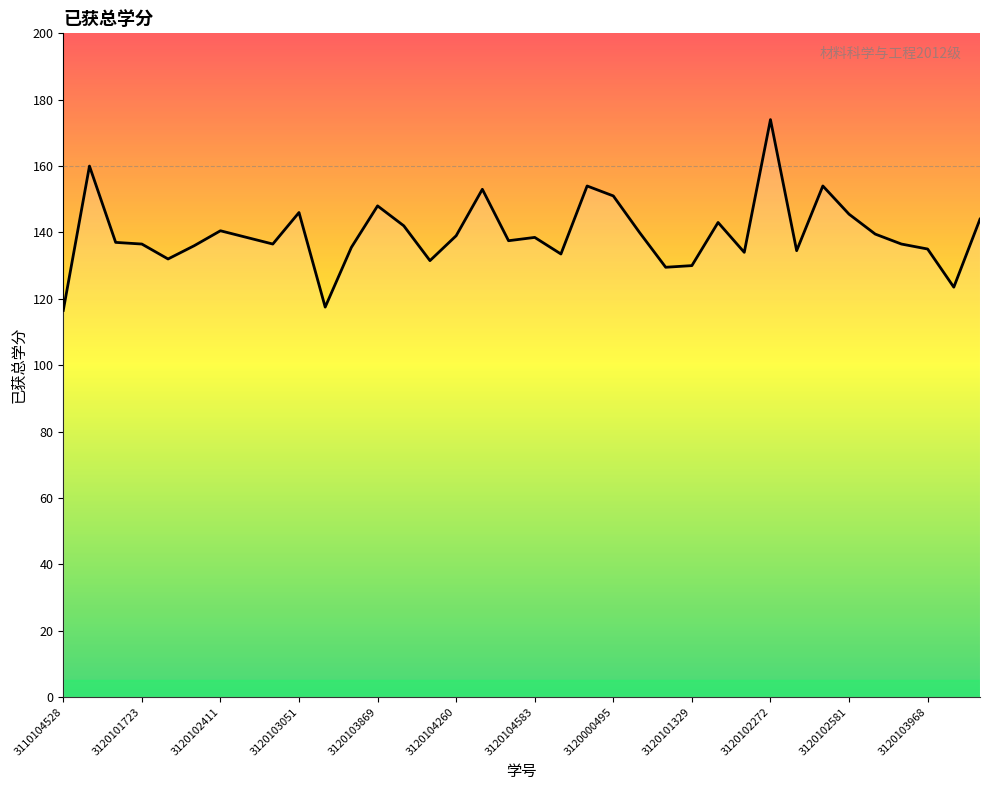

What is the minimum value shown in the chart?

116.5